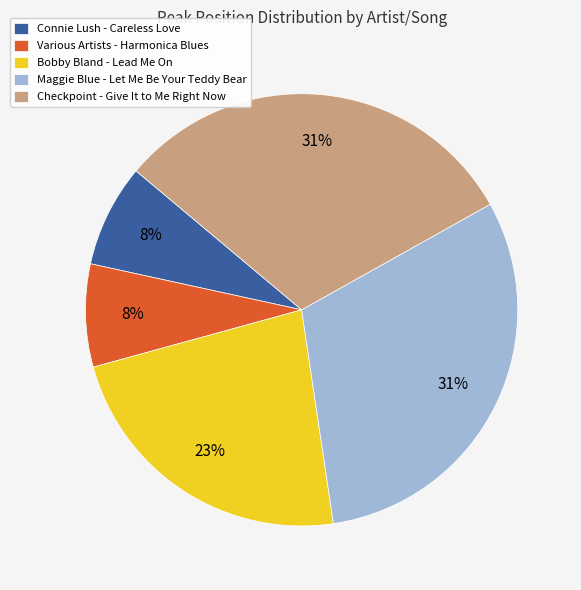

What percentage is the Bobby Bland - Lead Me On slice, to the nearest percent?

23%